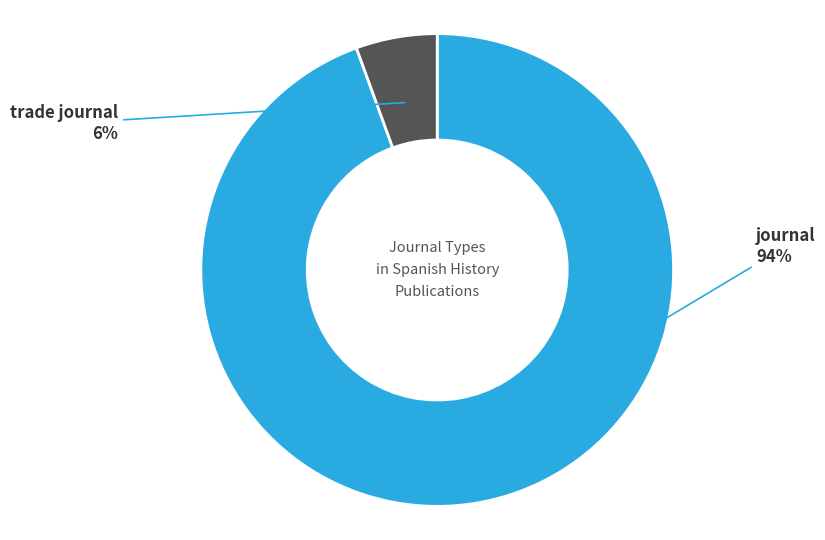

Is there any slice that represents more than half of the pie?

Yes